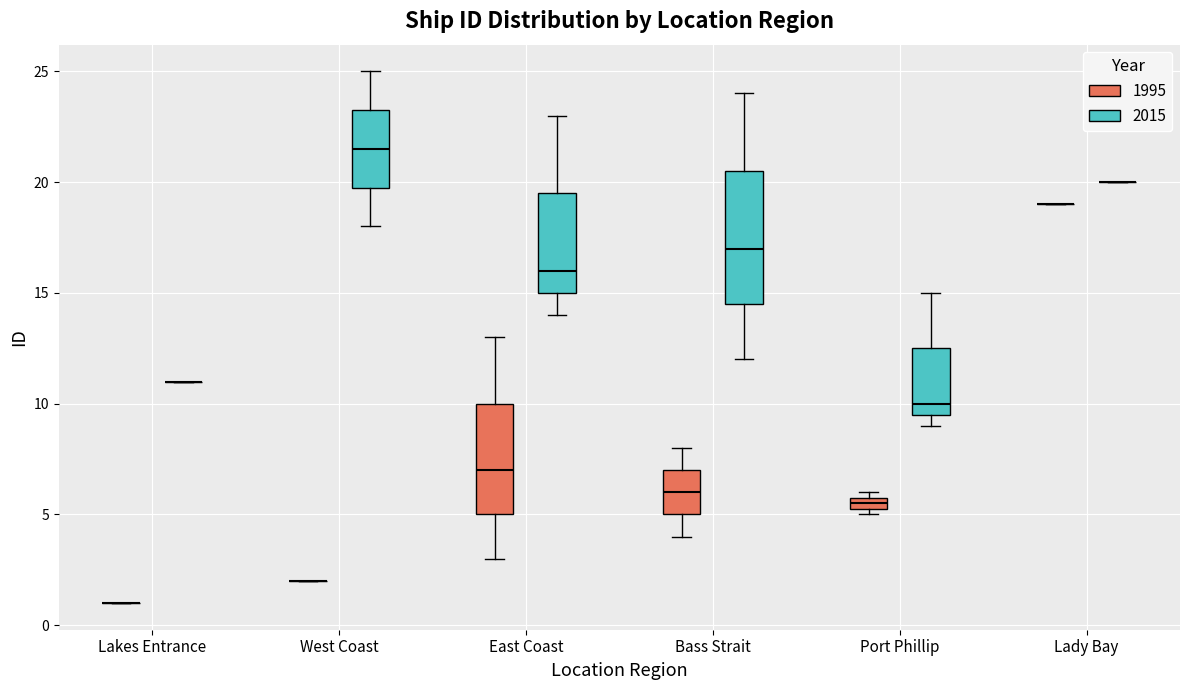

Comparing the boxes themselves (not the whiskers), which one is the tallest?

Bass Strait (2015)